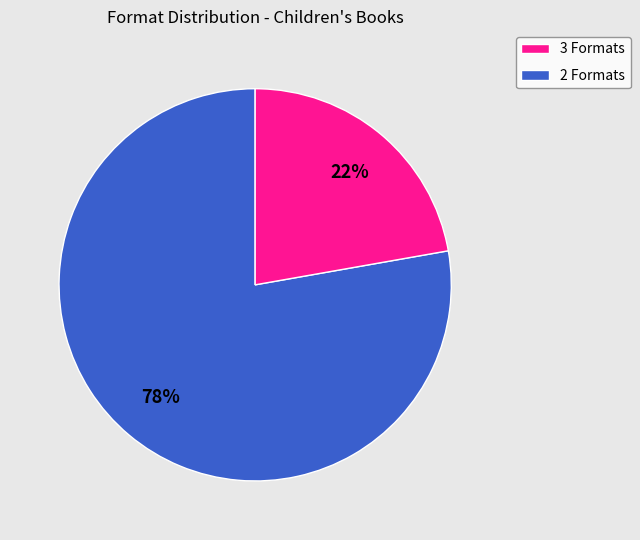

Is there a majority slice in this chart?

Yes